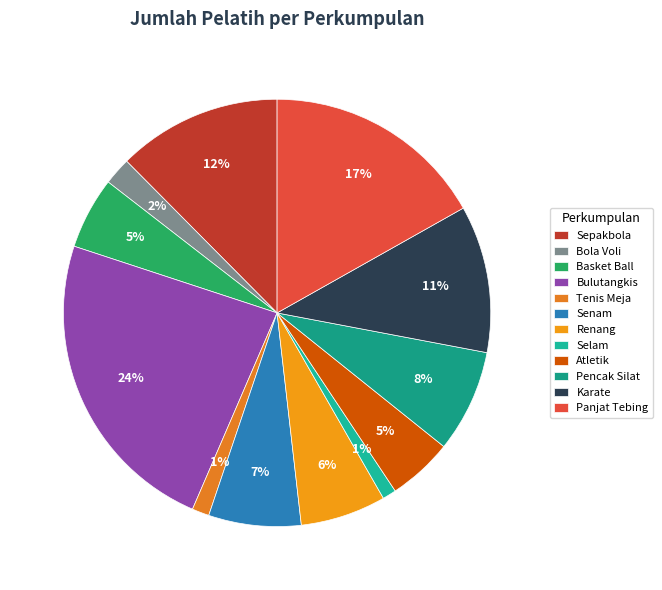

Which category has the biggest portion of the pie?

Bulutangkis